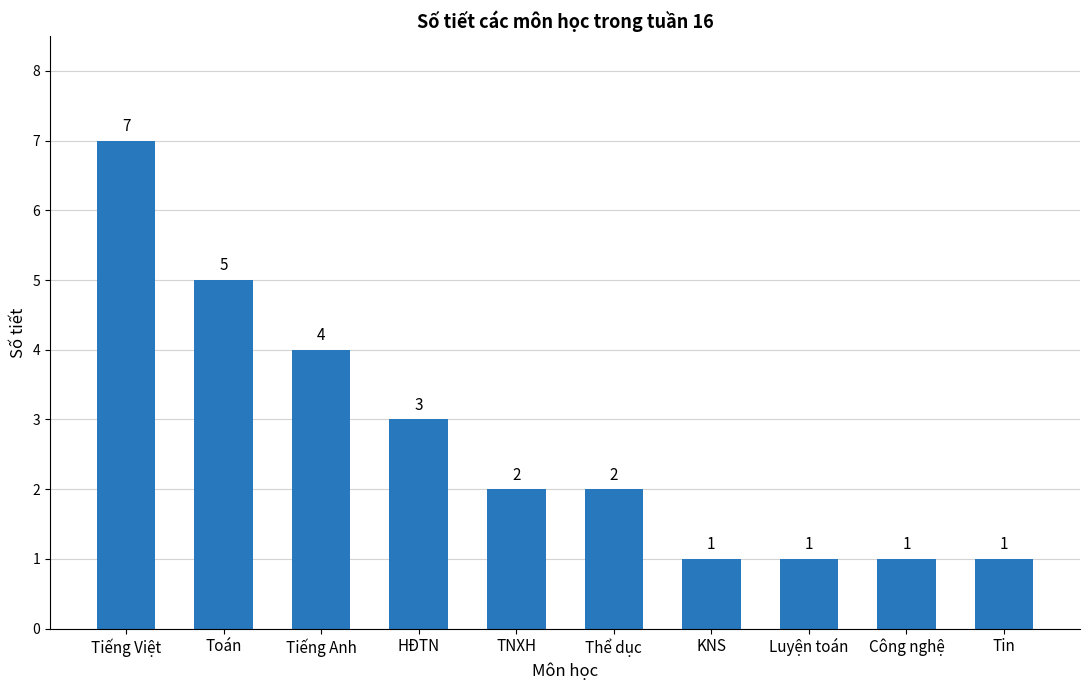

Reading left to right, transcribe all the data shown in this chart.

7	5	4	3	2	2	1	1	1	1